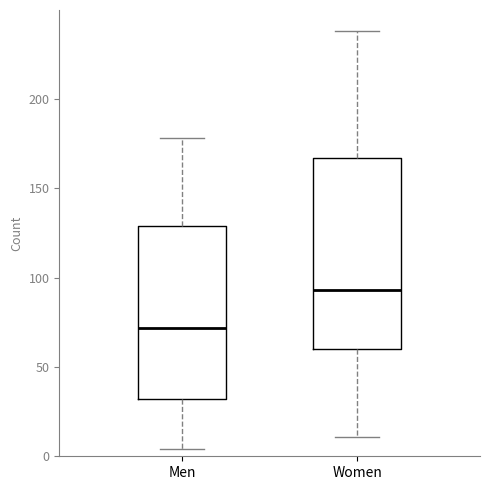

Reading left to right, read every box against the y-axis: the position of its median line, the range the box covers, and the ends of its whiskers. The values are not printed on the chart, so give them approximately, as read against the axis.

Men: median 70, box 30 to 130, whiskers 5 to 180
Women: median 95, box 60 to 165, whiskers 10 to 240